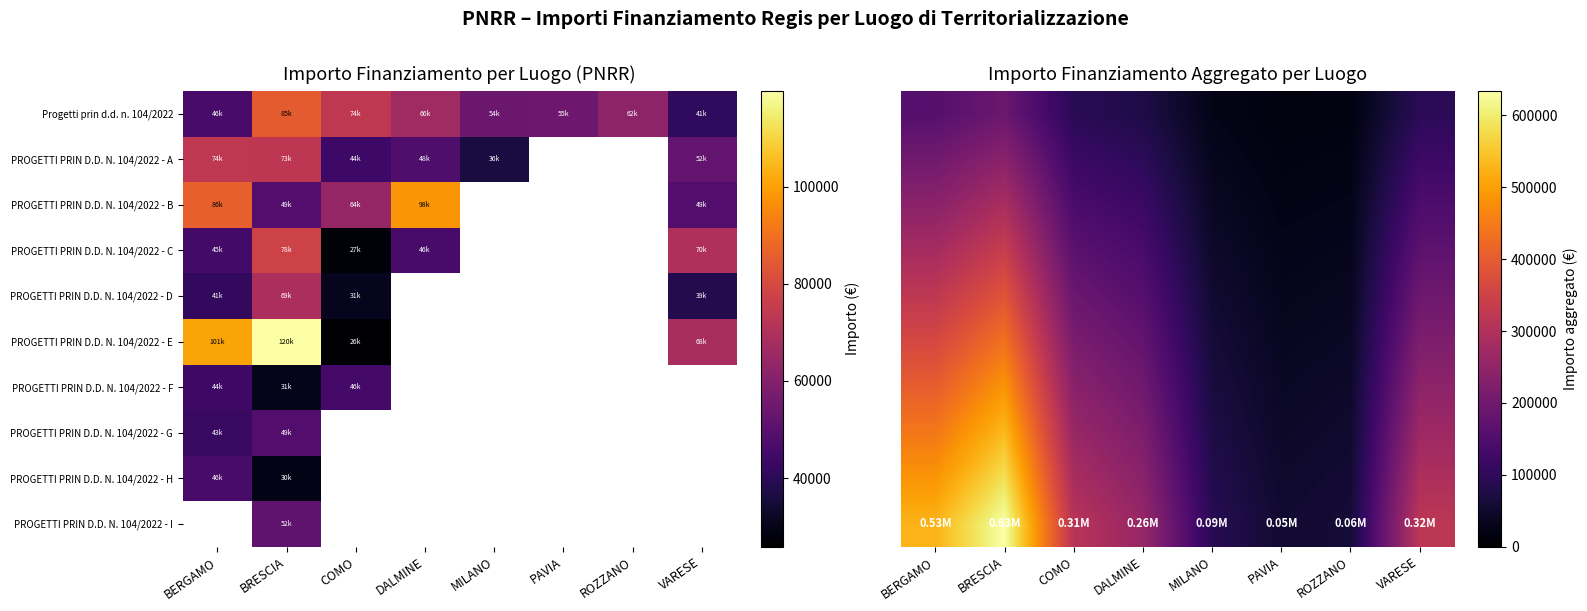

What is the maximum value for PROGETTI PRIN D.D. N. 104/2022 - F?

486298.1